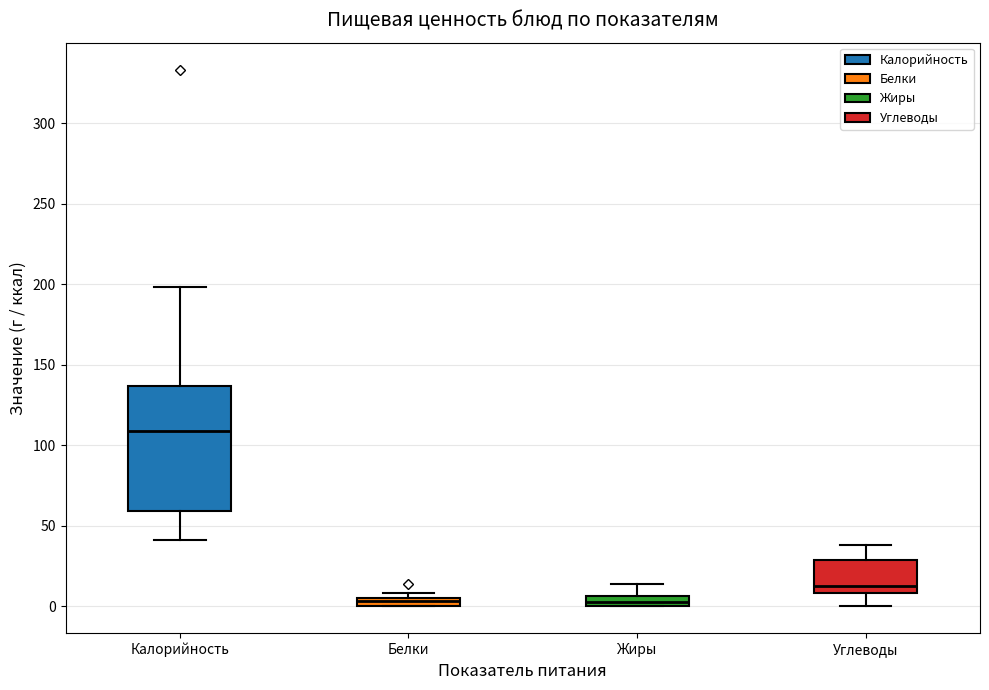

Which box has the highest median line?

Калорийность